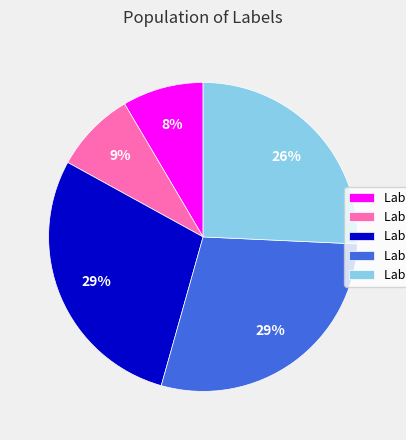

Is there a majority slice in this chart?

No